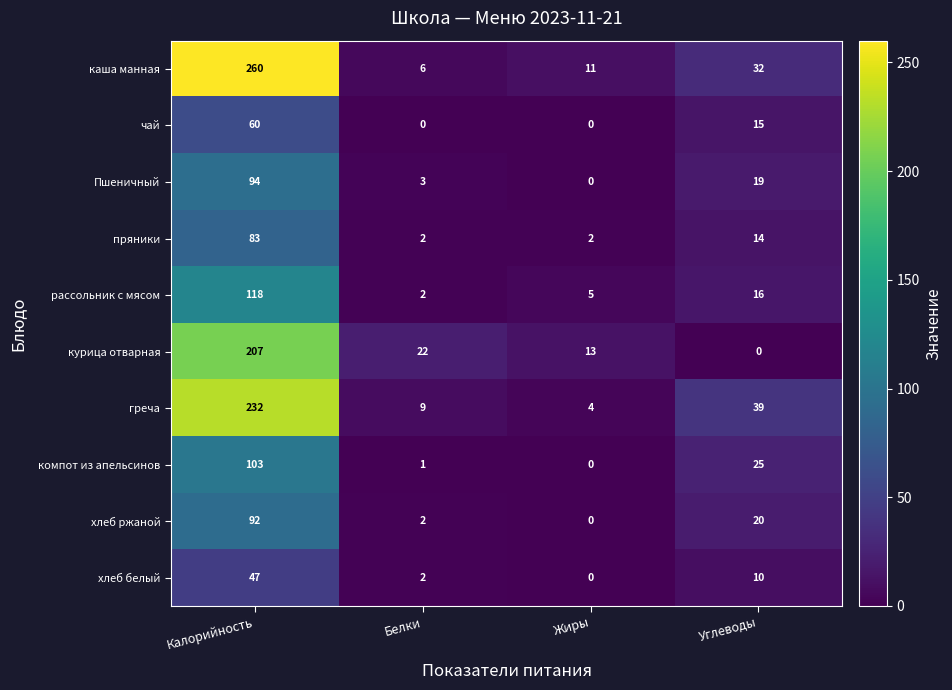

At which category is the sum across all series the highest?

Калорийность